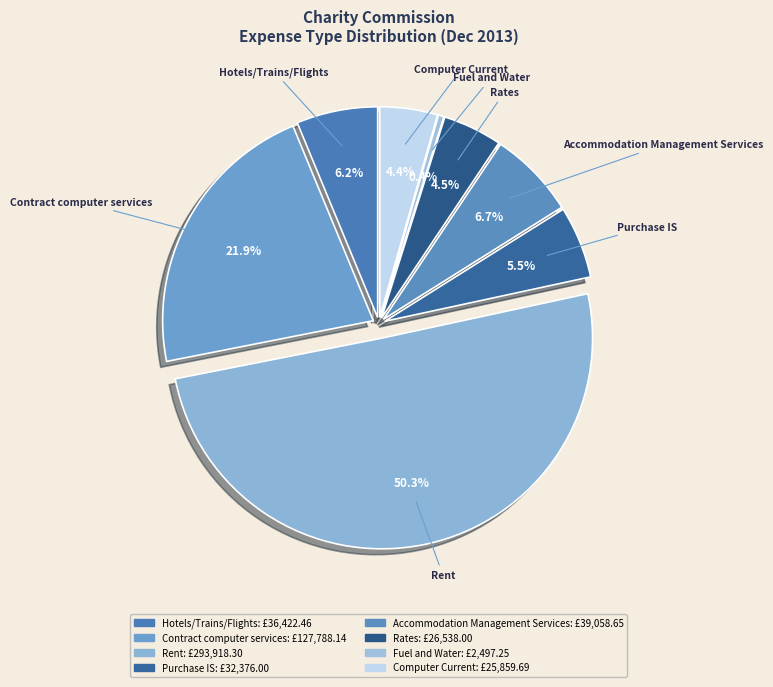

How many segments does this pie chart have?

8